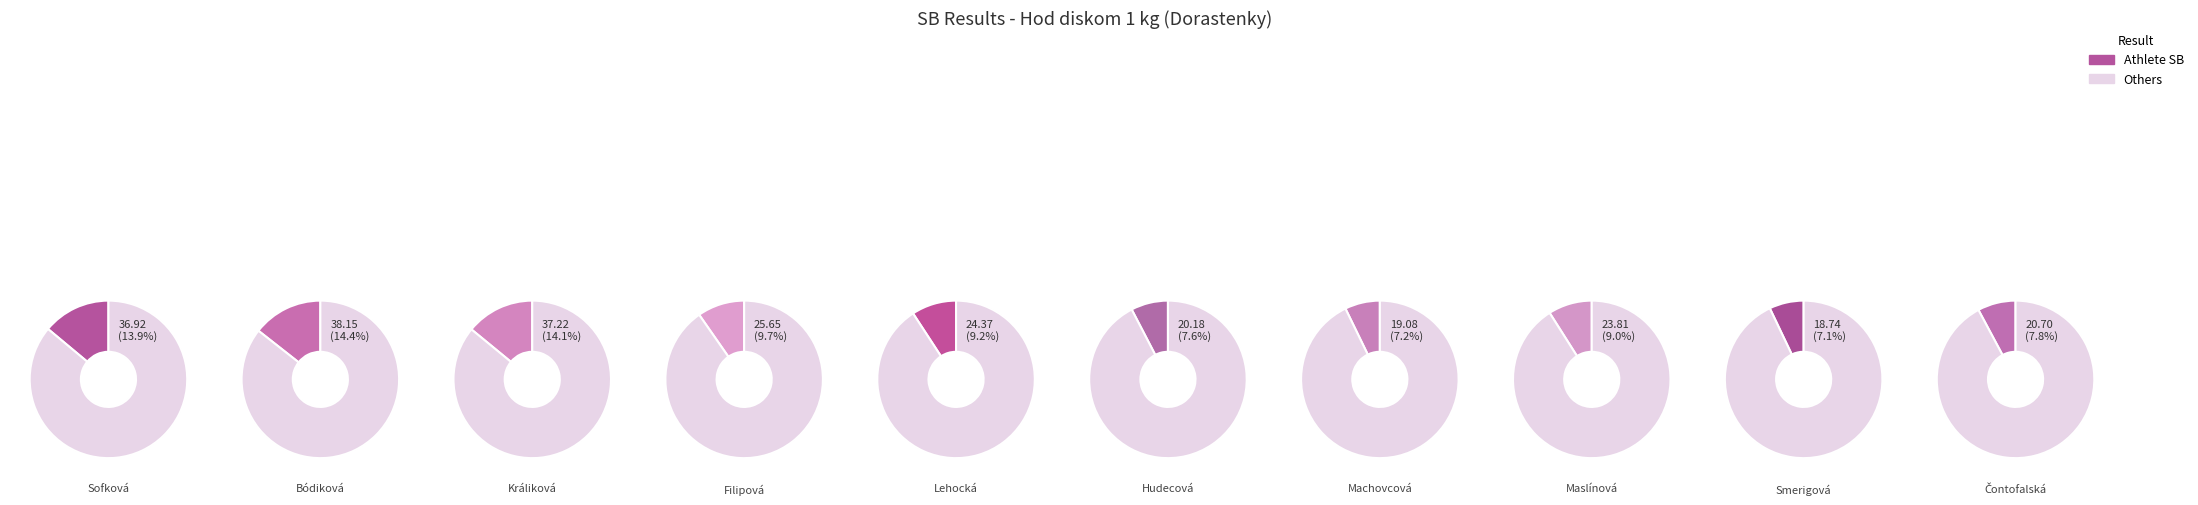

What percentage do Sofková Roderika and Smerigová Kristína together represent?

21.0%